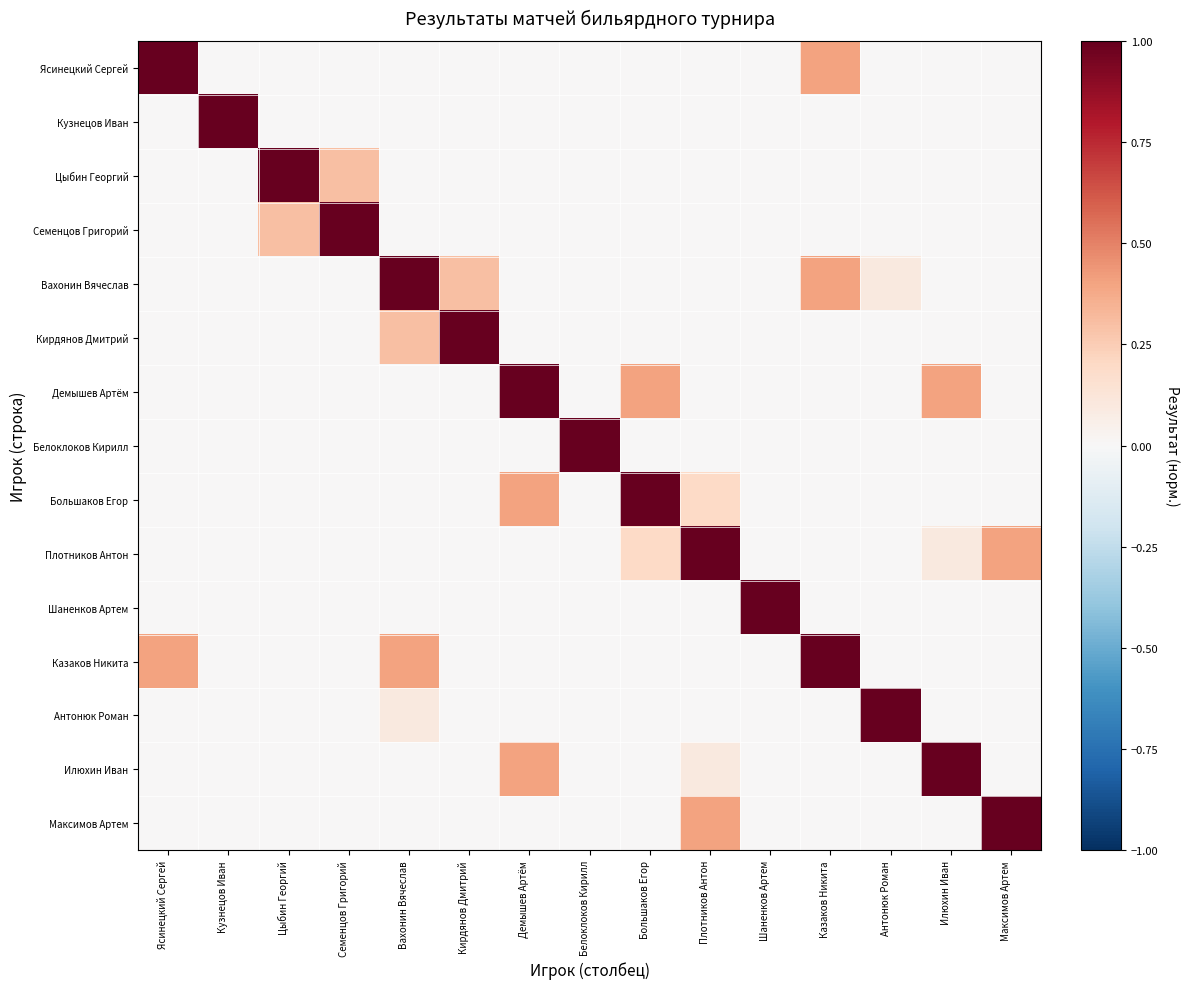

Reading left to right, list all the values displayed in this chart.

Ясинецкий Сергей: Ясинецкий Сергей=1.0	Кузнецов Иван=0.0	Цыбин Георгий=0.0	Семенцов Григорий=0.0	Вахонин Вячеслав=0.0	Кирдянов Дмитрий=0.0	Демышев Артём=0.0	Белоклоков Кирилл=0.0	Большаков Егор=0.0	Плотников Антон=0.0	Шаненков Артем=0.0	Казаков Никита=0.4	Антонюк Роман=0.0	Илюхин Иван=0.0	Максимов Артем=0.0
Кузнецов Иван: Ясинецкий Сергей=0.0	Кузнецов Иван=1.0	Цыбин Георгий=0.0	Семенцов Григорий=0.0	Вахонин Вячеслав=0.0	Кирдянов Дмитрий=0.0	Демышев Артём=0.0	Белоклоков Кирилл=0.0	Большаков Егор=0.0	Плотников Антон=0.0	Шаненков Артем=0.0	Казаков Никита=0.0	Антонюк Роман=0.0	Илюхин Иван=0.0	Максимов Артем=0.0
Цыбин Георгий: Ясинецкий Сергей=0.0	Кузнецов Иван=0.0	Цыбин Георгий=1.0	Семенцов Григорий=0.3	Вахонин Вячеслав=0.0	Кирдянов Дмитрий=0.0	Демышев Артём=0.0	Белоклоков Кирилл=0.0	Большаков Егор=0.0	Плотников Антон=0.0	Шаненков Артем=0.0	Казаков Никита=0.0	Антонюк Роман=0.0	Илюхин Иван=0.0	Максимов Артем=0.0
Семенцов Григорий: Ясинецкий Сергей=0.0	Кузнецов Иван=0.0	Цыбин Георгий=0.3	Семенцов Григорий=1.0	Вахонин Вячеслав=0.0	Кирдянов Дмитрий=0.0	Демышев Артём=0.0	Белоклоков Кирилл=0.0	Большаков Егор=0.0	Плотников Антон=0.0	Шаненков Артем=0.0	Казаков Никита=0.0	Антонюк Роман=0.0	Илюхин Иван=0.0	Максимов Артем=0.0
Вахонин Вячеслав: Ясинецкий Сергей=0.0	Кузнецов Иван=0.0	Цыбин Георгий=0.0	Семенцов Григорий=0.0	Вахонин Вячеслав=1.0	Кирдянов Дмитрий=0.3	Демышев Артём=0.0	Белоклоков Кирилл=0.0	Большаков Егор=0.0	Плотников Антон=0.0	Шаненков Артем=0.0	Казаков Никита=0.4	Антонюк Роман=0.1	Илюхин Иван=0.0	Максимов Артем=0.0
Кирдянов Дмитрий: Ясинецкий Сергей=0.0	Кузнецов Иван=0.0	Цыбин Георгий=0.0	Семенцов Григорий=0.0	Вахонин Вячеслав=0.3	Кирдянов Дмитрий=1.0	Демышев Артём=0.0	Белоклоков Кирилл=0.0	Большаков Егор=0.0	Плотников Антон=0.0	Шаненков Артем=0.0	Казаков Никита=0.0	Антонюк Роман=0.0	Илюхин Иван=0.0	Максимов Артем=0.0
Демышев Артём: Ясинецкий Сергей=0.0	Кузнецов Иван=0.0	Цыбин Георгий=0.0	Семенцов Григорий=0.0	Вахонин Вячеслав=0.0	Кирдянов Дмитрий=0.0	Демышев Артём=1.0	Белоклоков Кирилл=0.0	Большаков Егор=0.4	Плотников Антон=0.0	Шаненков Артем=0.0	Казаков Никита=0.0	Антонюк Роман=0.0	Илюхин Иван=0.4	Максимов Артем=0.0
Белоклоков Кирилл: Ясинецкий Сергей=0.0	Кузнецов Иван=0.0	Цыбин Георгий=0.0	Семенцов Григорий=0.0	Вахонин Вячеслав=0.0	Кирдянов Дмитрий=0.0	Демышев Артём=0.0	Белоклоков Кирилл=1.0	Большаков Егор=0.0	Плотников Антон=0.0	Шаненков Артем=0.0	Казаков Никита=0.0	Антонюк Роман=0.0	Илюхин Иван=0.0	Максимов Артем=0.0
Большаков Егор: Ясинецкий Сергей=0.0	Кузнецов Иван=0.0	Цыбин Георгий=0.0	Семенцов Григорий=0.0	Вахонин Вячеслав=0.0	Кирдянов Дмитрий=0.0	Демышев Артём=0.4	Белоклоков Кирилл=0.0	Большаков Егор=1.0	Плотников Антон=0.2	Шаненков Артем=0.0	Казаков Никита=0.0	Антонюк Роман=0.0	Илюхин Иван=0.0	Максимов Артем=0.0
Плотников Антон: Ясинецкий Сергей=0.0	Кузнецов Иван=0.0	Цыбин Георгий=0.0	Семенцов Григорий=0.0	Вахонин Вячеслав=0.0	Кирдянов Дмитрий=0.0	Демышев Артём=0.0	Белоклоков Кирилл=0.0	Большаков Егор=0.2	Плотников Антон=1.0	Шаненков Артем=0.0	Казаков Никита=0.0	Антонюк Роман=0.0	Илюхин Иван=0.1	Максимов Артем=0.4
Шаненков Артем: Ясинецкий Сергей=0.0	Кузнецов Иван=0.0	Цыбин Георгий=0.0	Семенцов Григорий=0.0	Вахонин Вячеслав=0.0	Кирдянов Дмитрий=0.0	Демышев Артём=0.0	Белоклоков Кирилл=0.0	Большаков Егор=0.0	Плотников Антон=0.0	Шаненков Артем=1.0	Казаков Никита=0.0	Антонюк Роман=0.0	Илюхин Иван=0.0	Максимов Артем=0.0
Казаков Никита: Ясинецкий Сергей=0.4	Кузнецов Иван=0.0	Цыбин Георгий=0.0	Семенцов Григорий=0.0	Вахонин Вячеслав=0.4	Кирдянов Дмитрий=0.0	Демышев Артём=0.0	Белоклоков Кирилл=0.0	Большаков Егор=0.0	Плотников Антон=0.0	Шаненков Артем=0.0	Казаков Никита=1.0	Антонюк Роман=0.0	Илюхин Иван=0.0	Максимов Артем=0.0
Антонюк Роман: Ясинецкий Сергей=0.0	Кузнецов Иван=0.0	Цыбин Георгий=0.0	Семенцов Григорий=0.0	Вахонин Вячеслав=0.1	Кирдянов Дмитрий=0.0	Демышев Артём=0.0	Белоклоков Кирилл=0.0	Большаков Егор=0.0	Плотников Антон=0.0	Шаненков Артем=0.0	Казаков Никита=0.0	Антонюк Роман=1.0	Илюхин Иван=0.0	Максимов Артем=0.0
Илюхин Иван: Ясинецкий Сергей=0.0	Кузнецов Иван=0.0	Цыбин Георгий=0.0	Семенцов Григорий=0.0	Вахонин Вячеслав=0.0	Кирдянов Дмитрий=0.0	Демышев Артём=0.4	Белоклоков Кирилл=0.0	Большаков Егор=0.0	Плотников Антон=0.1	Шаненков Артем=0.0	Казаков Никита=0.0	Антонюк Роман=0.0	Илюхин Иван=1.0	Максимов Артем=0.0
Максимов Артем: Ясинецкий Сергей=0.0	Кузнецов Иван=0.0	Цыбин Георгий=0.0	Семенцов Григорий=0.0	Вахонин Вячеслав=0.0	Кирдянов Дмитрий=0.0	Демышев Артём=0.0	Белоклоков Кирилл=0.0	Большаков Егор=0.0	Плотников Антон=0.4	Шаненков Артем=0.0	Казаков Никита=0.0	Антонюк Роман=0.0	Илюхин Иван=0.0	Максимов Артем=1.0